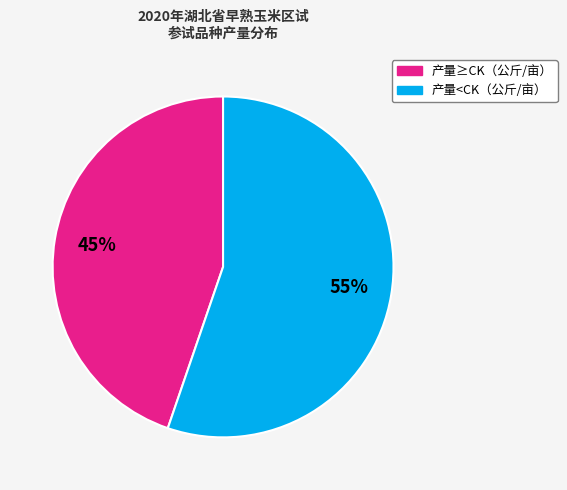

To the nearest percent, what is the average slice percentage?

50%